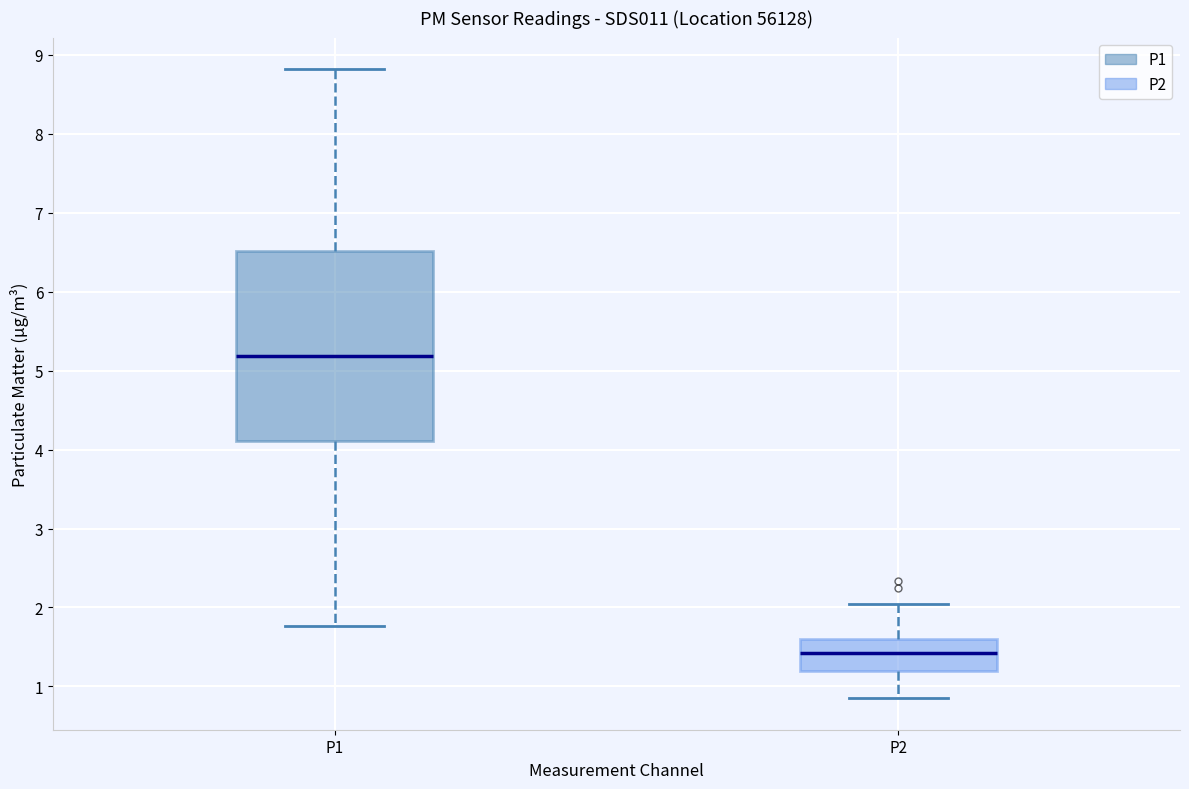

Reading left to right, transcribe this box plot: for each box, give where its median line is, the range the box spans, and where its two whiskers end, as read against the y-axis. The values are not printed on the chart, so give them approximately, as read against the axis.

P1: median 5.2, box 4.1 to 6.5, whiskers 1.8 to 8.8
P2: median 1.4, box 1.2 to 1.6, whiskers 0.9 to 2.1